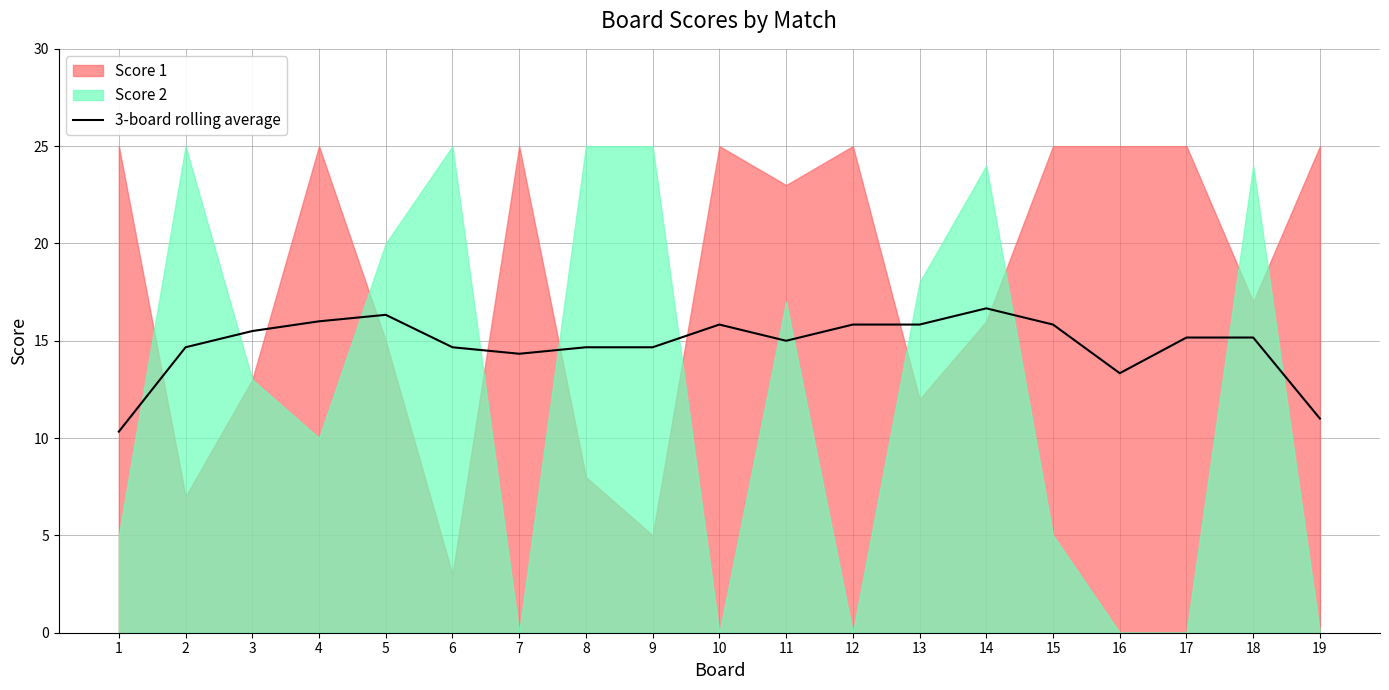

Approximately how many times larger is the value at 10 compared to 6?

1.1